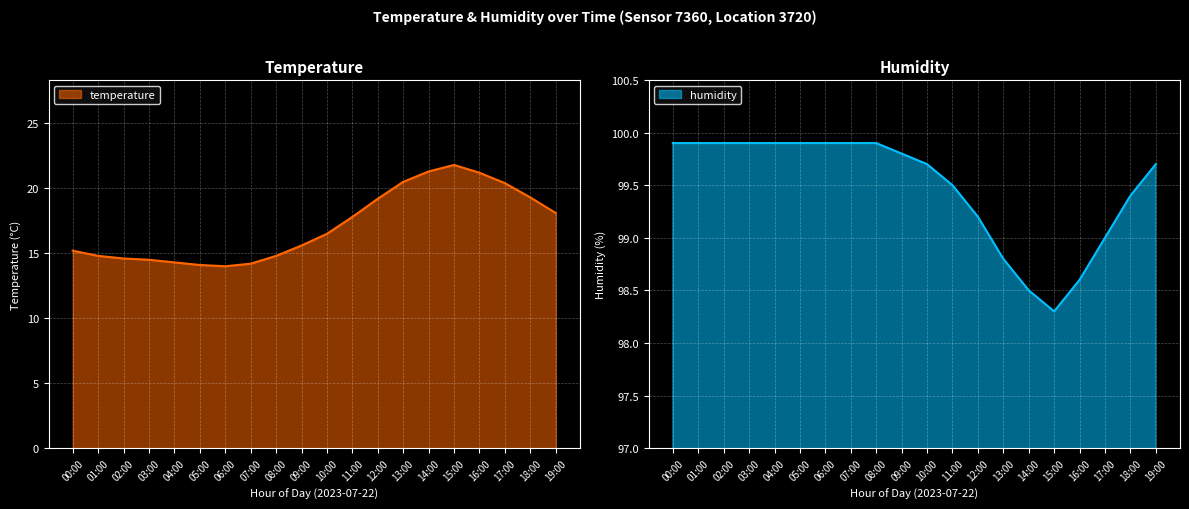

Which series has the widest spread of values?

temperature